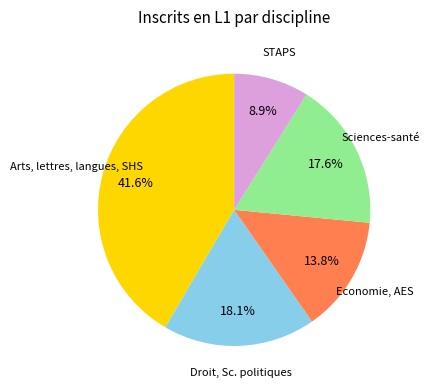

Is STAPS the majority of the pie?

No